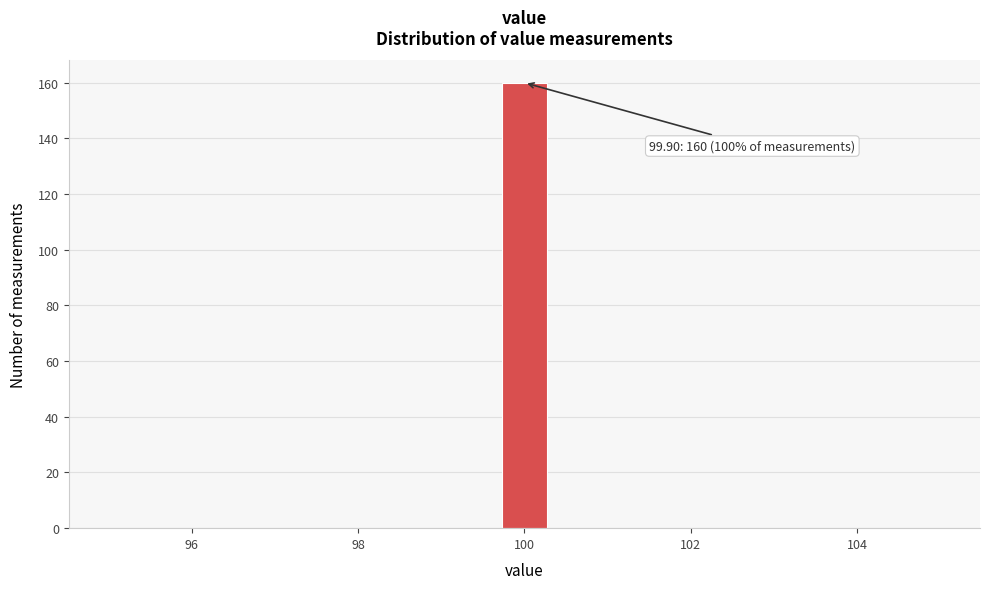

Read against the x-axis, roughly where is the centre of the tallest bar?

100.0